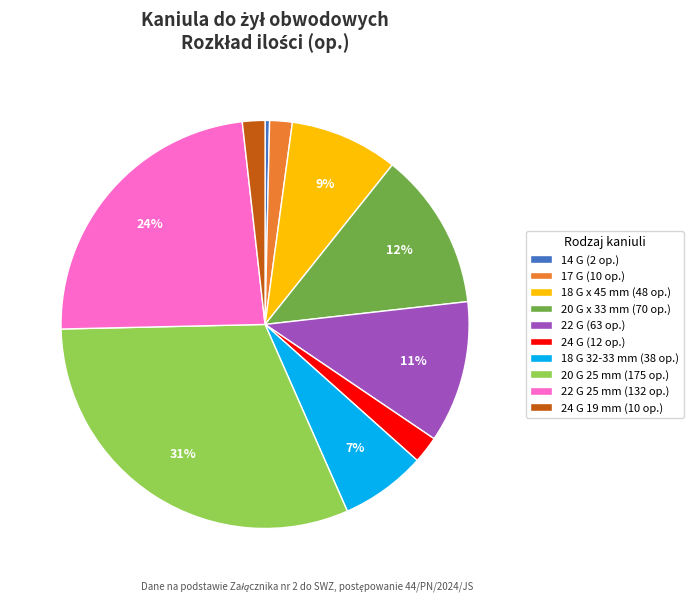

To the nearest percent, what is the average slice percentage?

10%